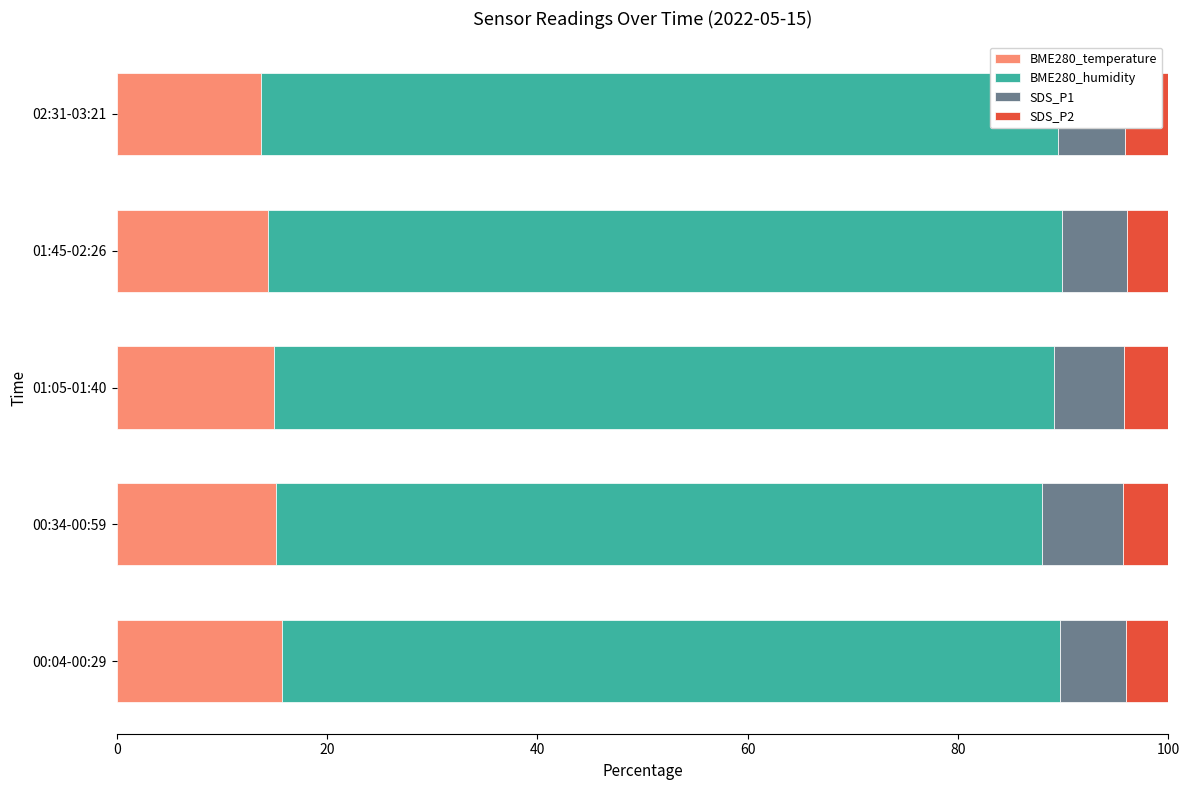

The value of BME280_temperature at 02:31-03:21 is 4.4. True or false?

False